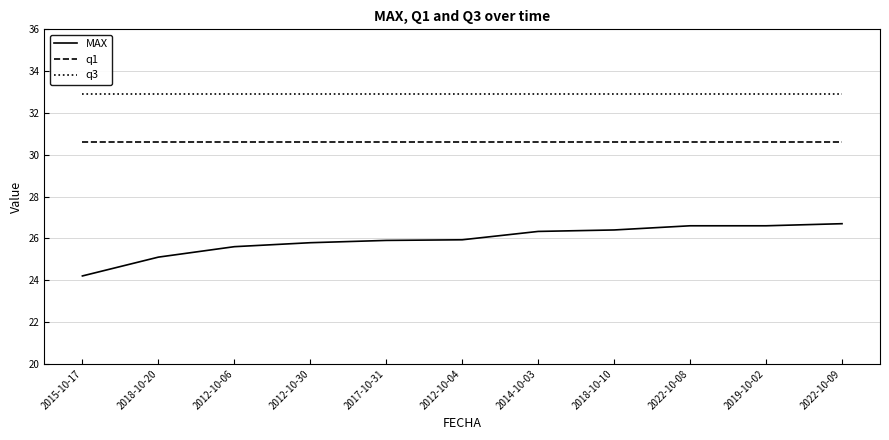

True or false: q1 has a value of 30.6 at 2012-10-04.

True